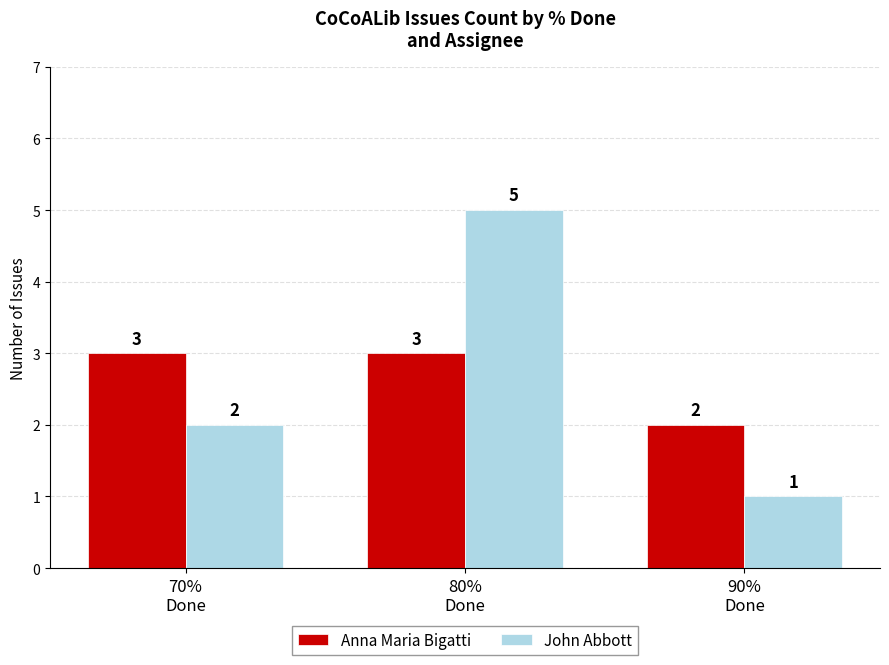

Is it true that John Abbott equals 7 at 80%
Done?

False